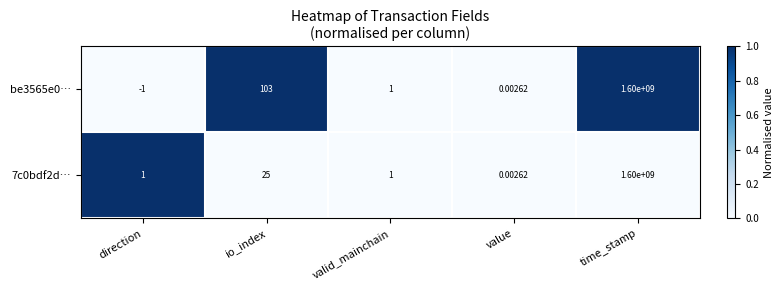

Where is 7c0bdf2d… nearest to the value 800000000?

io_index